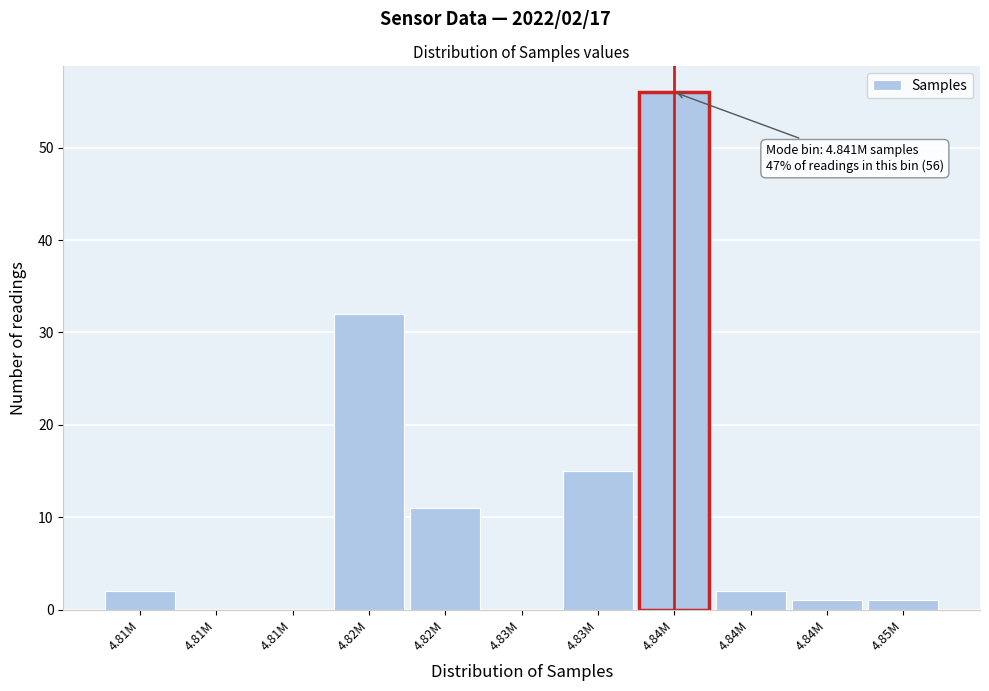

Count the number of categories in the chart.

11